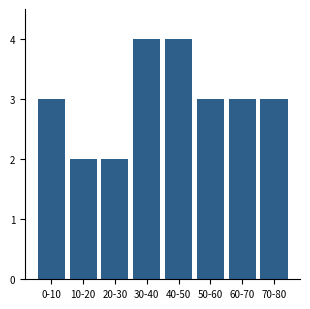

Reading left to right, list all the values displayed in this chart.

3	2	2	4	4	3	3	3